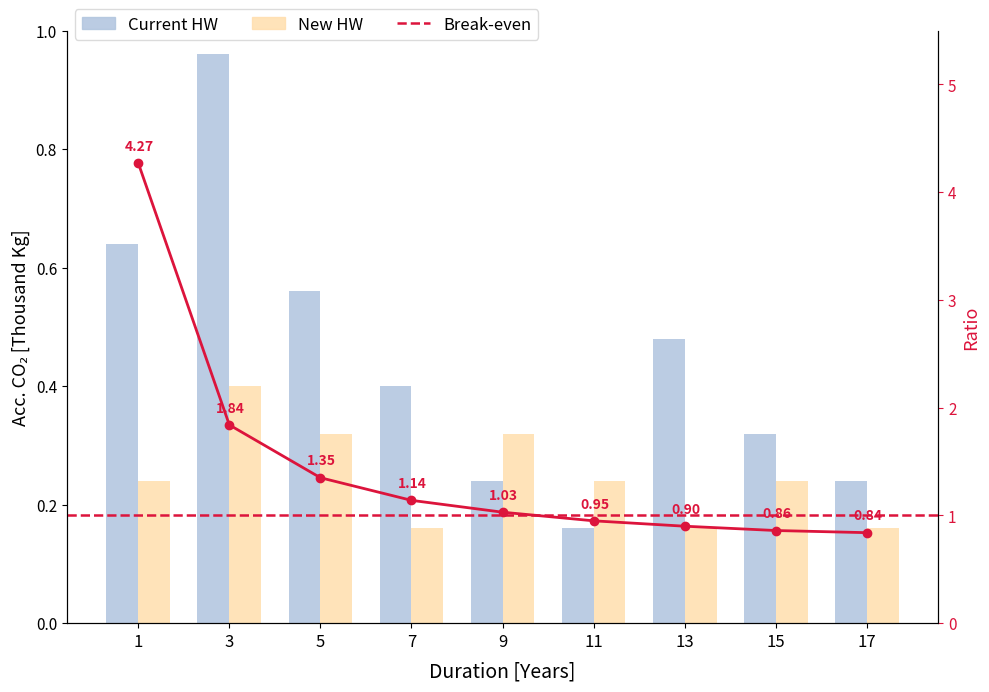

The value of Break-even at 13 is 0.4. True or false?

False